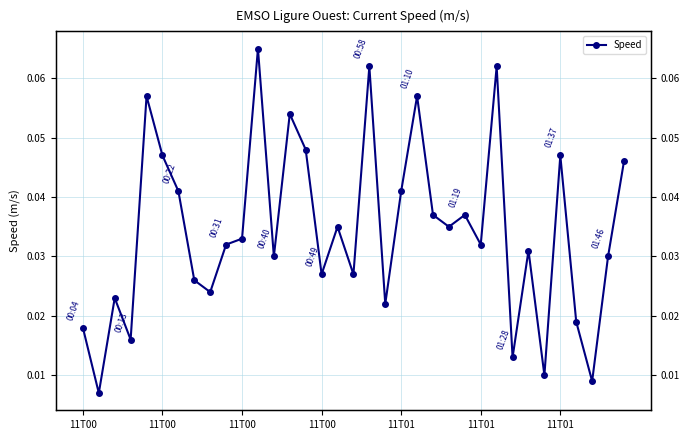

Does the chart have visible grid lines?

Yes